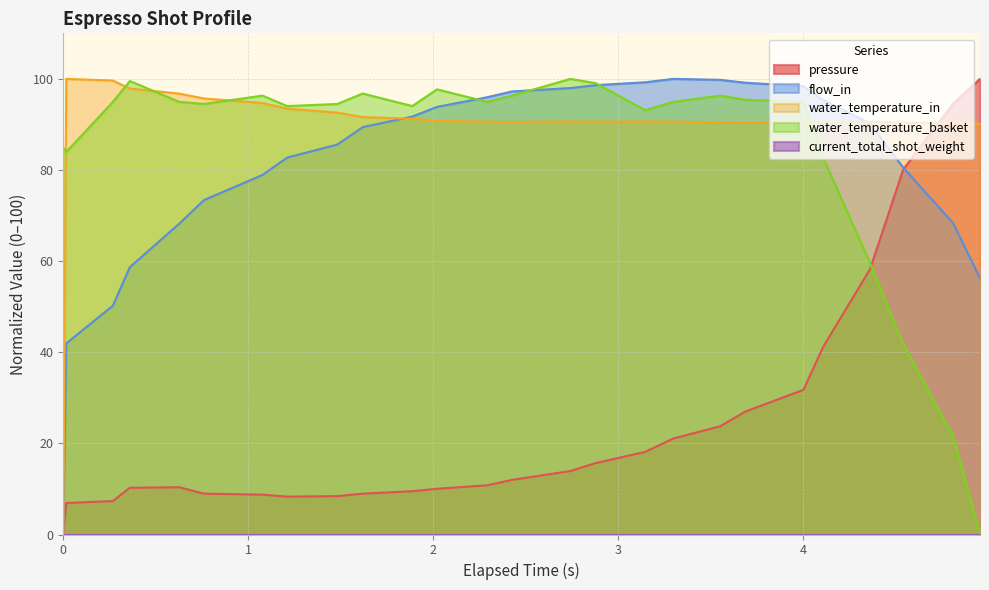

Which series ends up on top after the final intersection of water_temperature_basket and pressure?

pressure